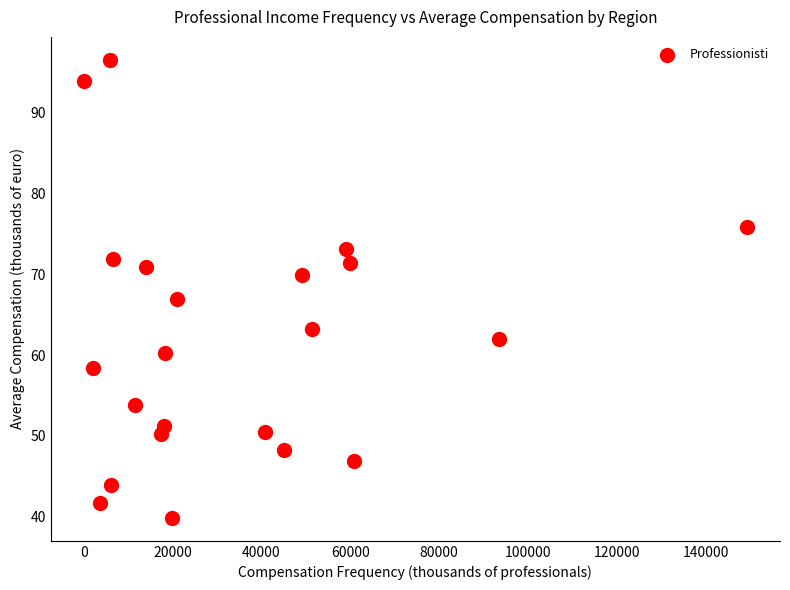

What Y value in the scatter plot is closest to 68?

67.0